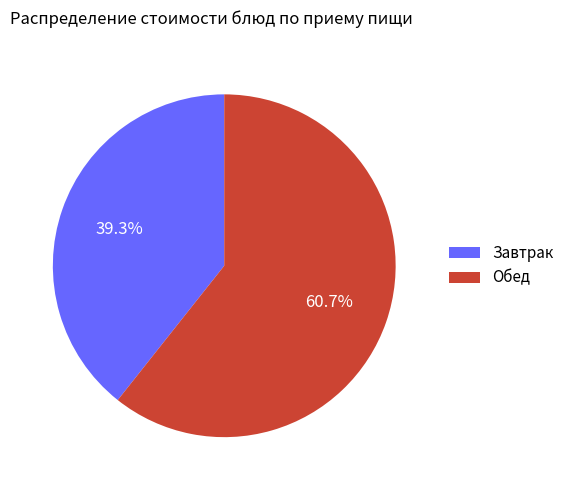

Which slice is the largest?

Обед